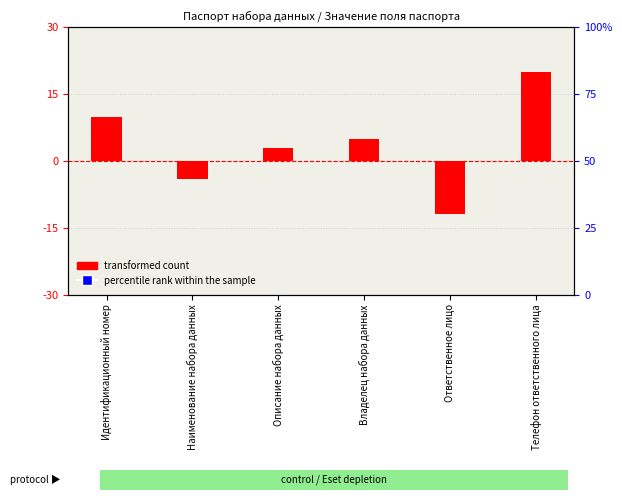

Which series has the widest spread of Y values?

transformed count